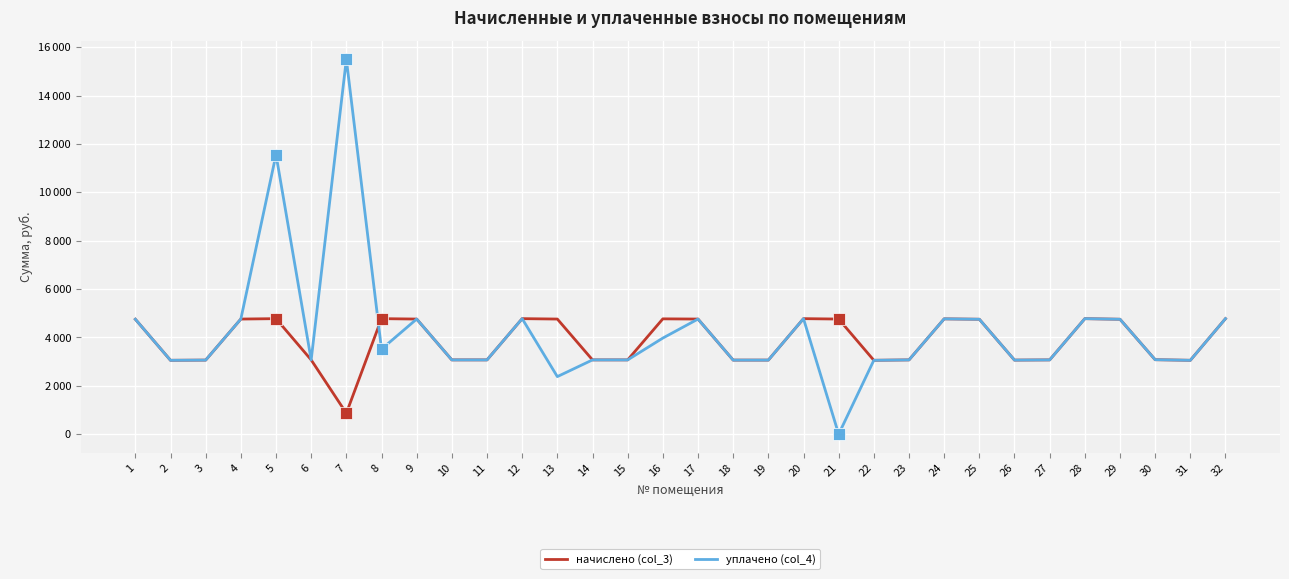

Does the chart display data point markers on the line(s)?

No